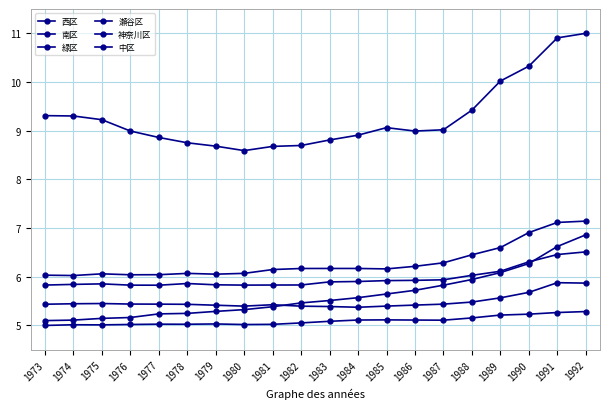

At how many categories does at least one series exceed 8?

20